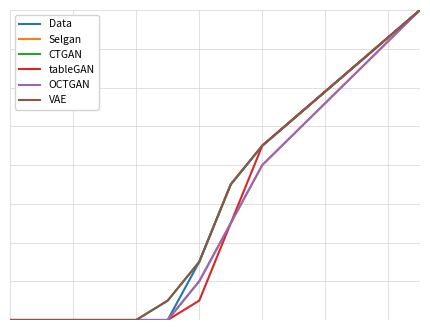

Where is VAE nearest to the value 8?

7